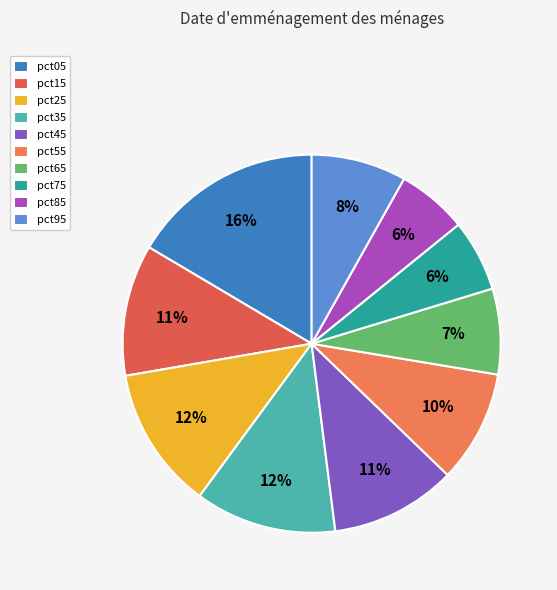

What portion of the pie excludes pct45?

89.2%